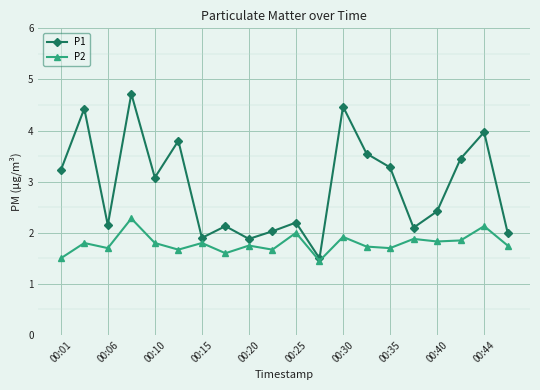

In P1, how many points are higher than both neighbors (excluding endpoints)?

7